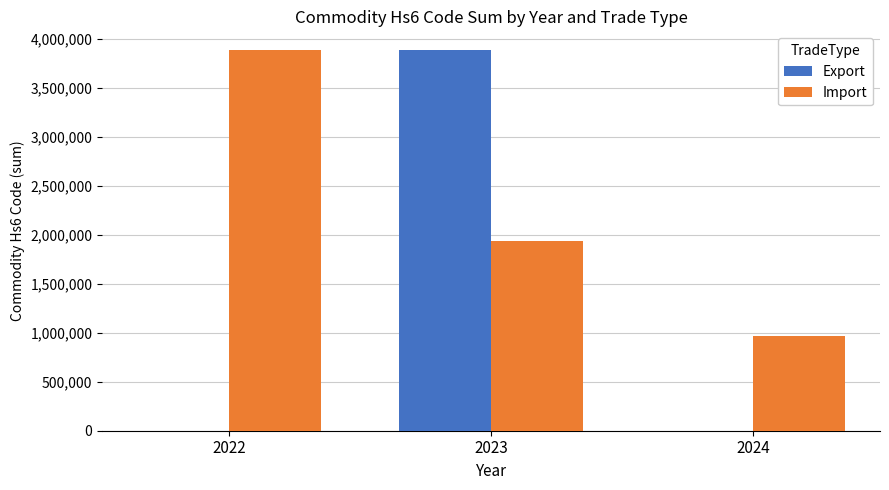

What is the sum of all Export values?

3880900